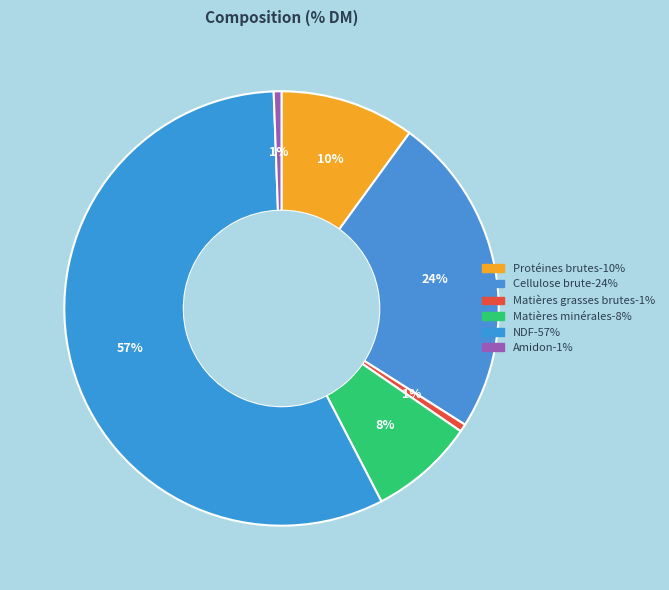

How many slices are in this pie chart?

6